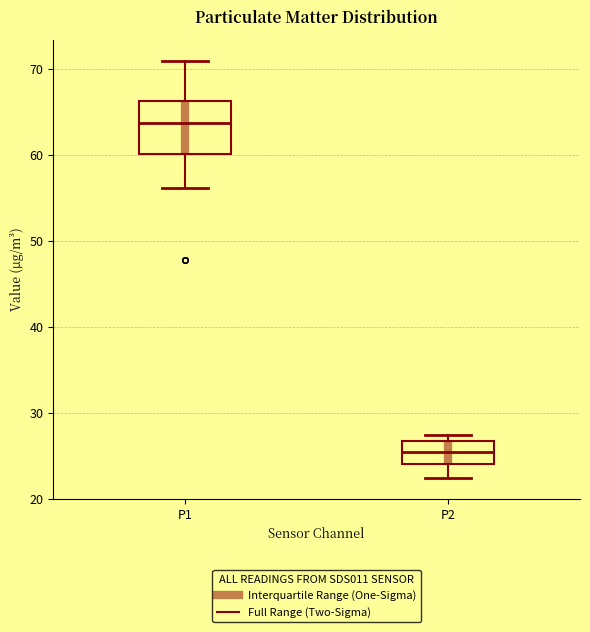

Reading left to right, transcribe this box plot: for each box, give where its median line is, the range the box spans, and where its two whiskers end, as read against the y-axis. The values are not printed on the chart, so give them approximately, as read against the axis.

P1: median 64, box 60 to 66, whiskers 56 to 71
P2: median 25, box 24 to 27, whiskers 22 to 27 (just above the box's upper edge)